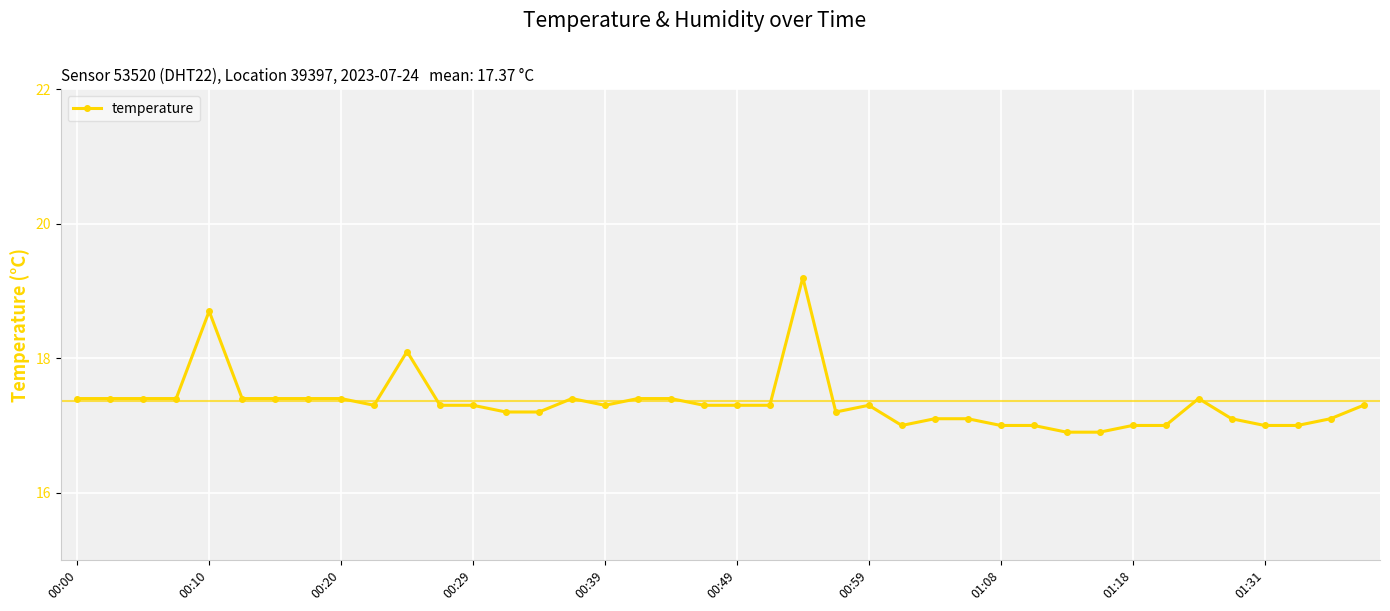

What is the difference between the second highest and minimum values?

1.8